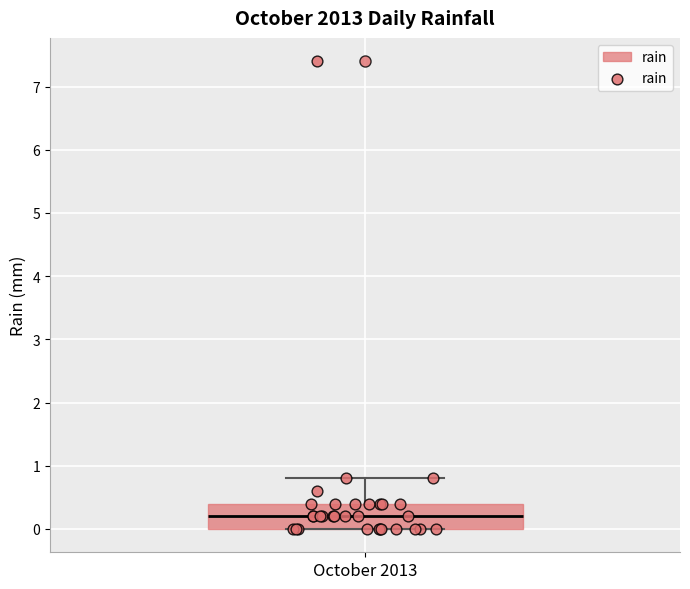

Transcribe this box plot: give where the median line is, the range the box spans, and where the two whiskers end, as read against the y-axis. The values are not printed on the chart, so give them approximately, as read against the axis.

median 0.2, box 0.0 to 0.4, whiskers 0.0 to 0.8